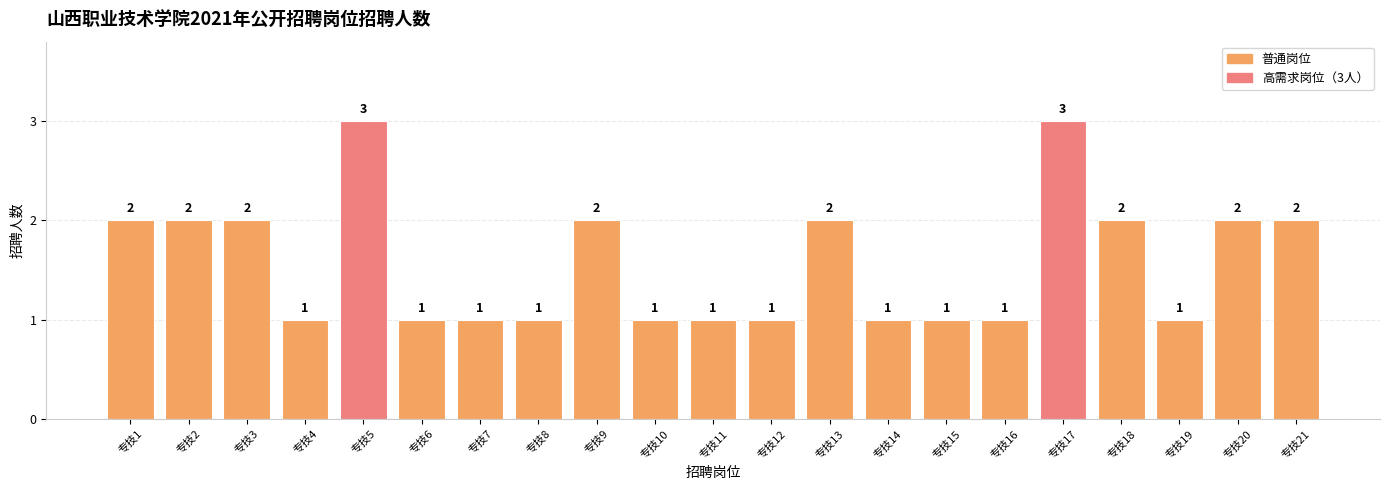

How many values are between 1 and 2?

19